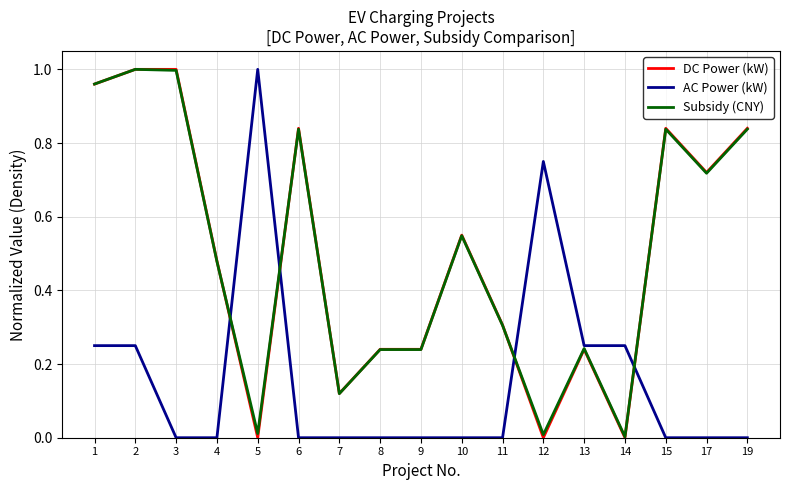

True or false: AC Power (kW) has a value of -0.6 at 8.

False